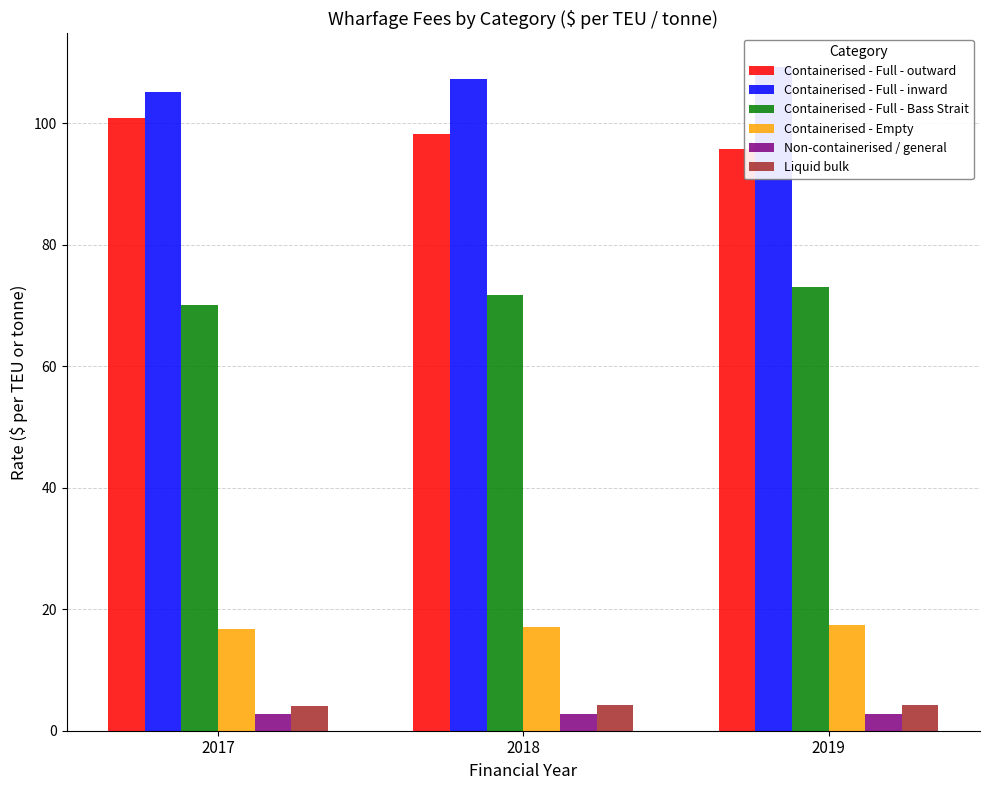

What is the difference between the maximum and minimum values in the Liquid bulk series?

0.2